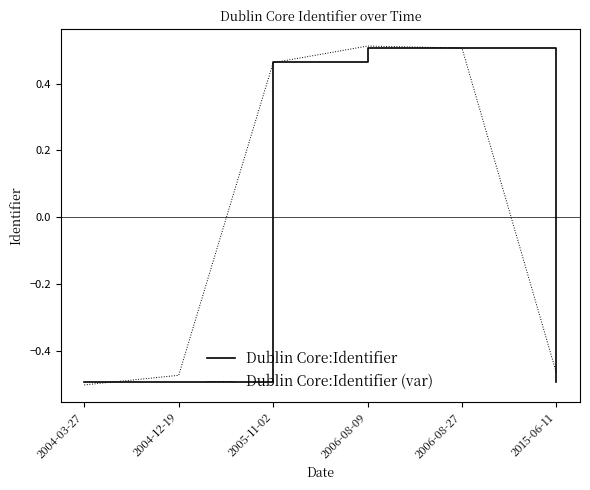

What is the total value across all series at 2005-11-02?

0.9